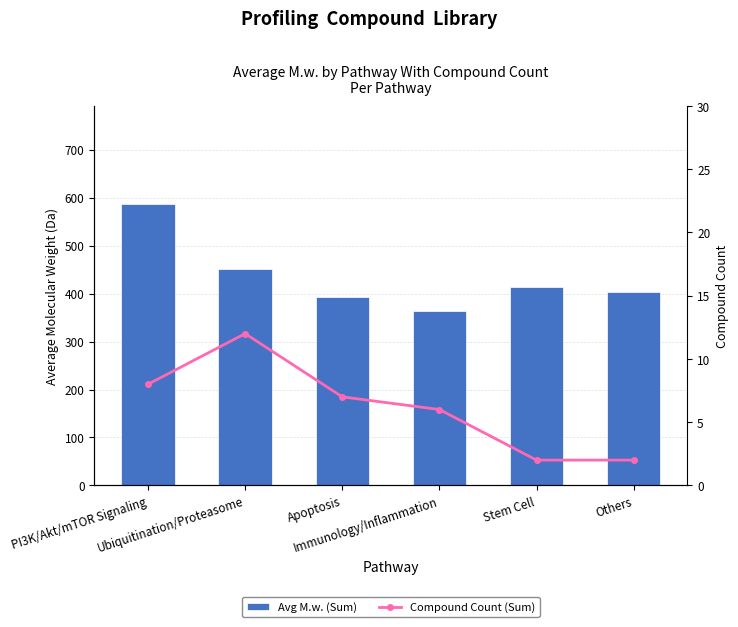

How many groups of bars are there?

6